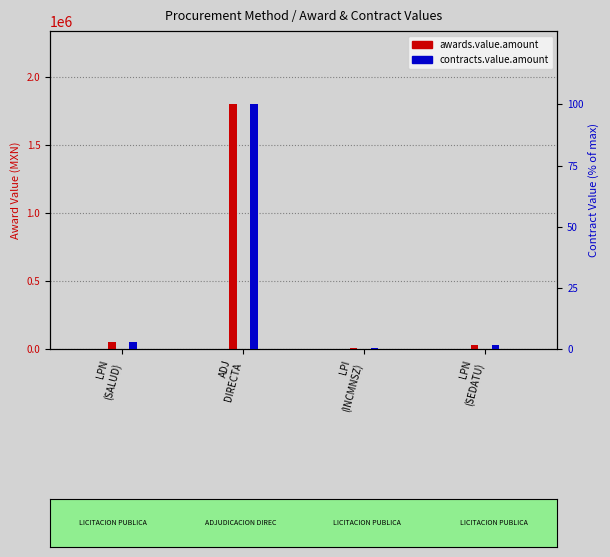

Which series has the widest spread of values?

awards.value.amount